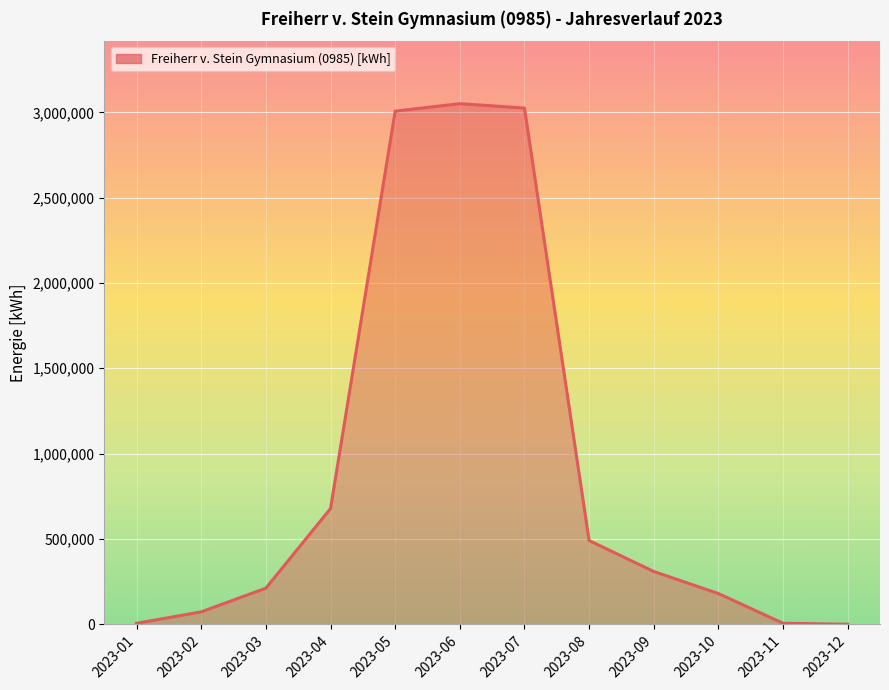

The value at 2023-06 is 987893. True or false?

False